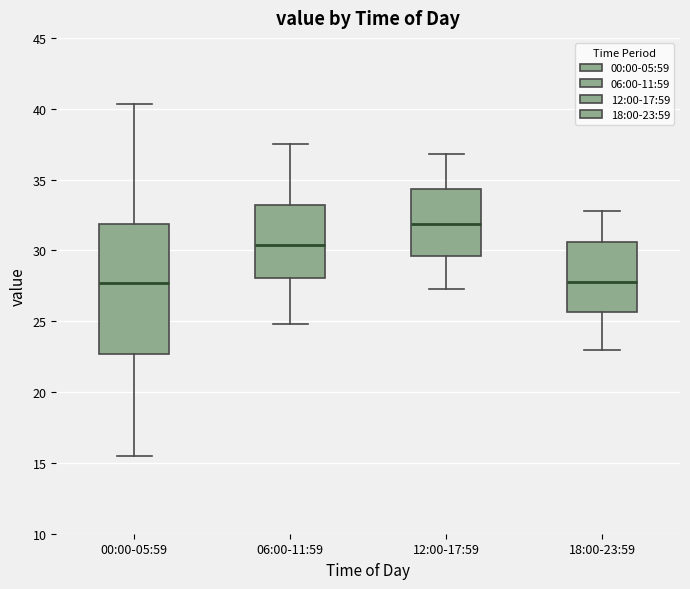

Where does the lower whisker of the box for 12:00-17:59 end on the y-axis? The values are not printed on the chart, so give them approximately, as read against the axis.

27.5